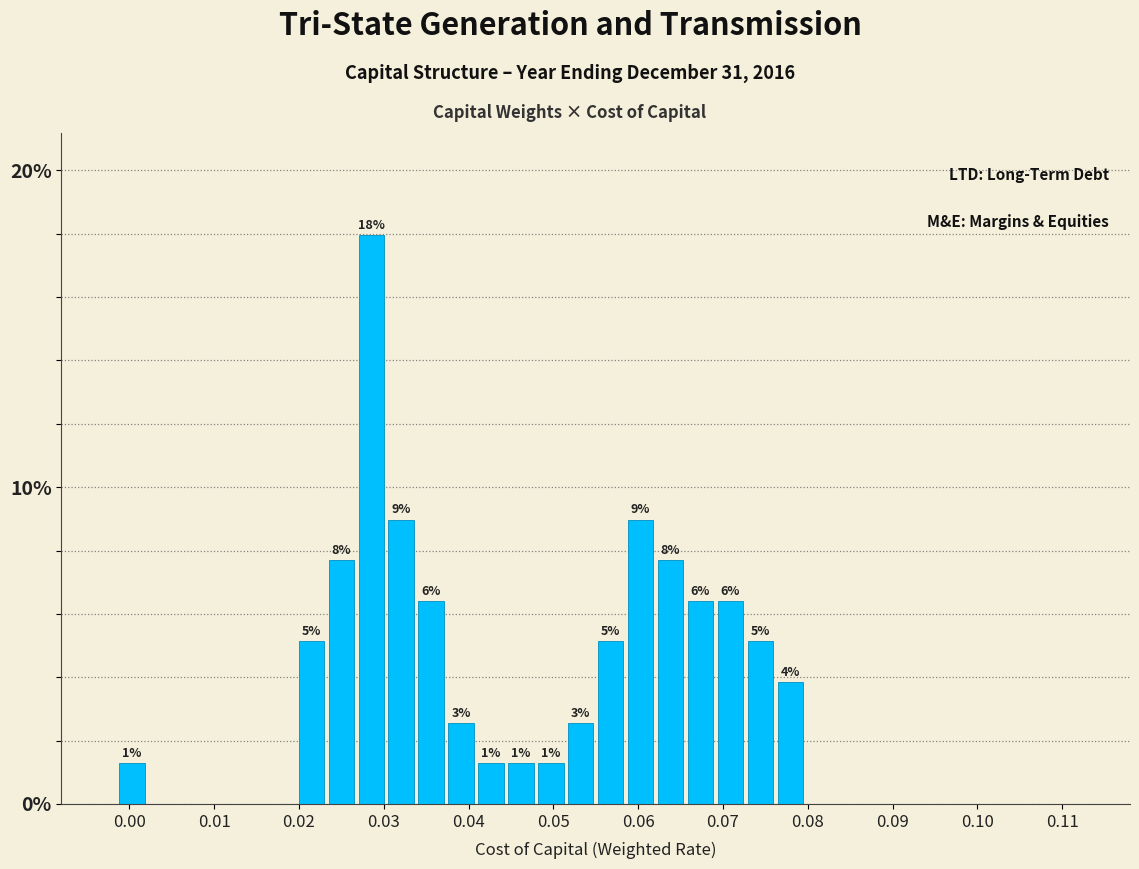

Read against the x-axis, roughly where is the centre of the tallest bar?

0.029